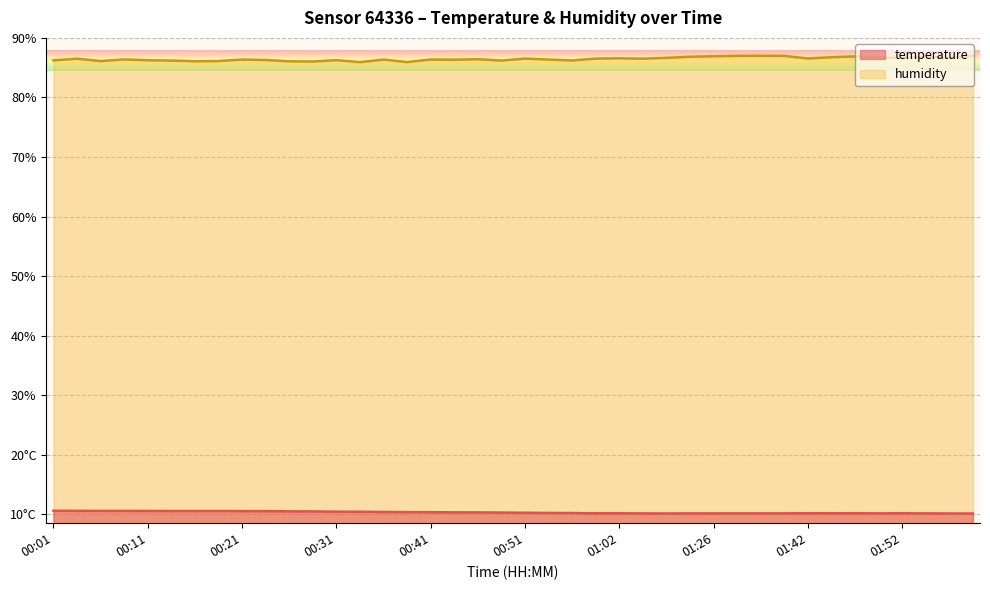

At which category does temperature reach its first local peak?

01:31